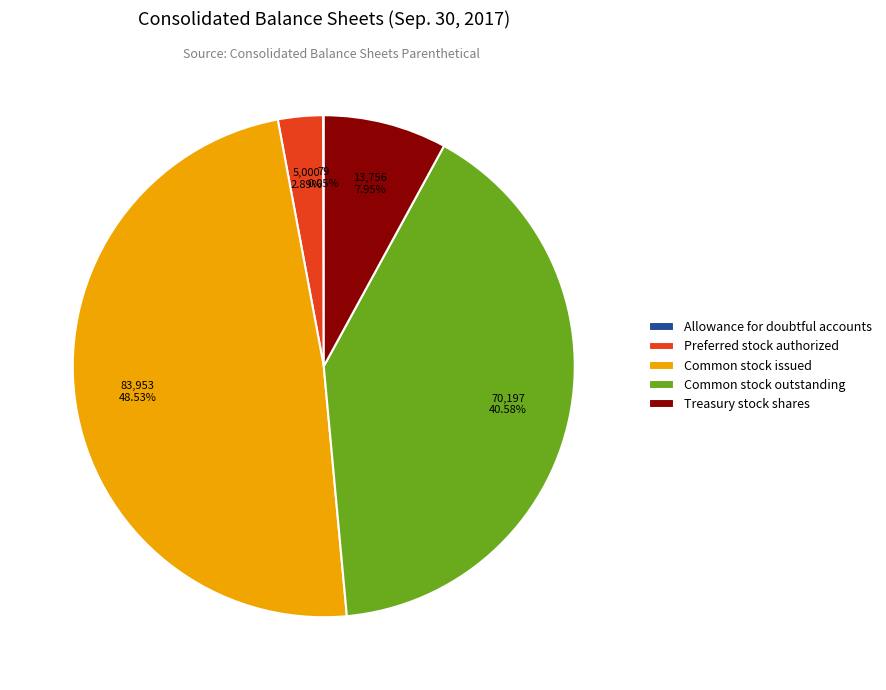

Which slice is the largest?

Common stock issued